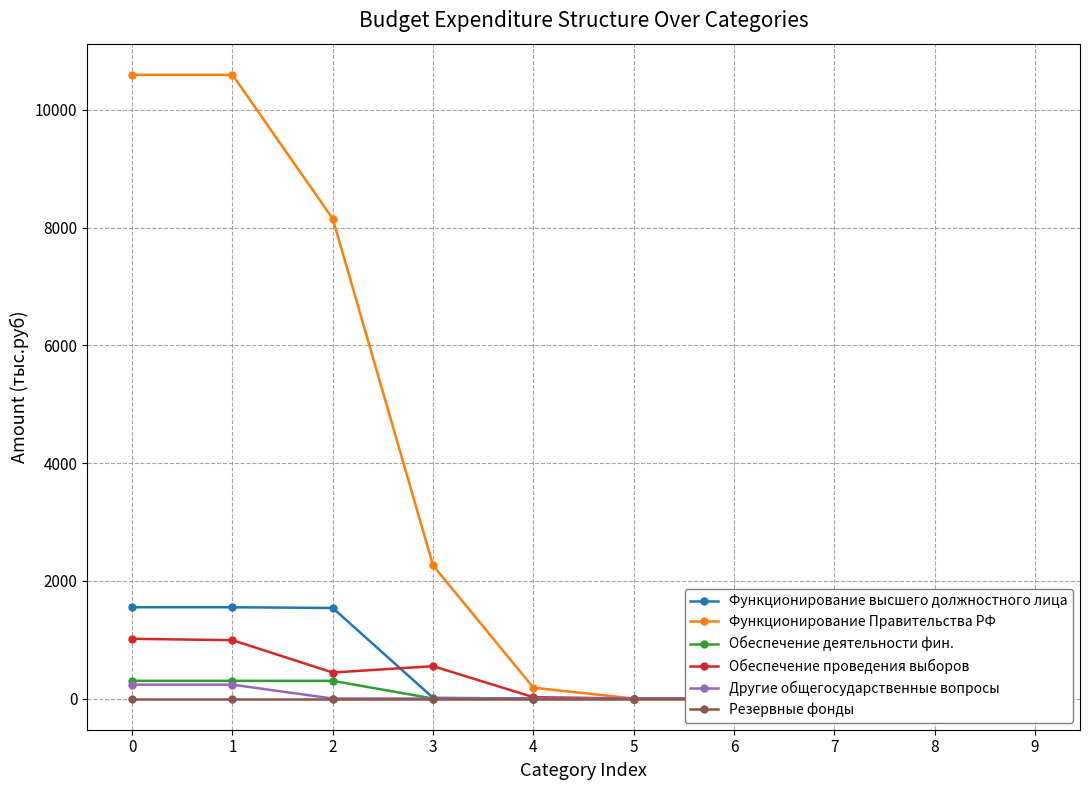

Where do Обеспечение проведения выборов and Функционирование высшего должностного лица first cross each other?

2 and 3